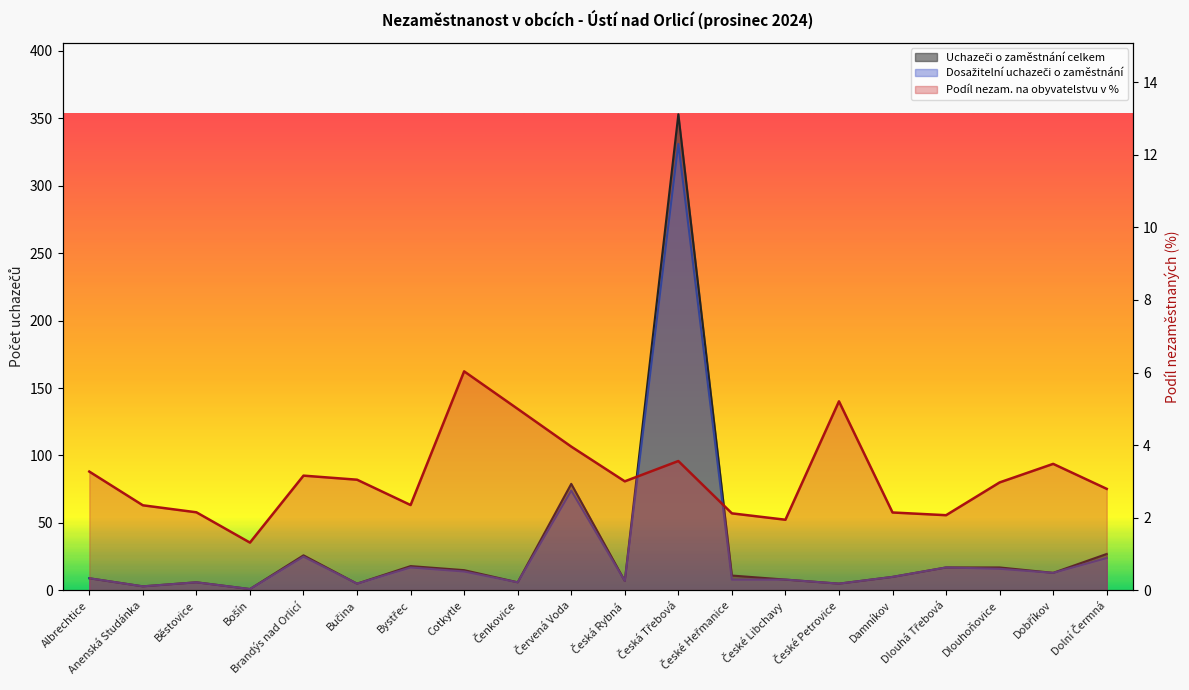

Which category has the lowest value in the Uchazeči o zaměstnání celkem series?

Bošín